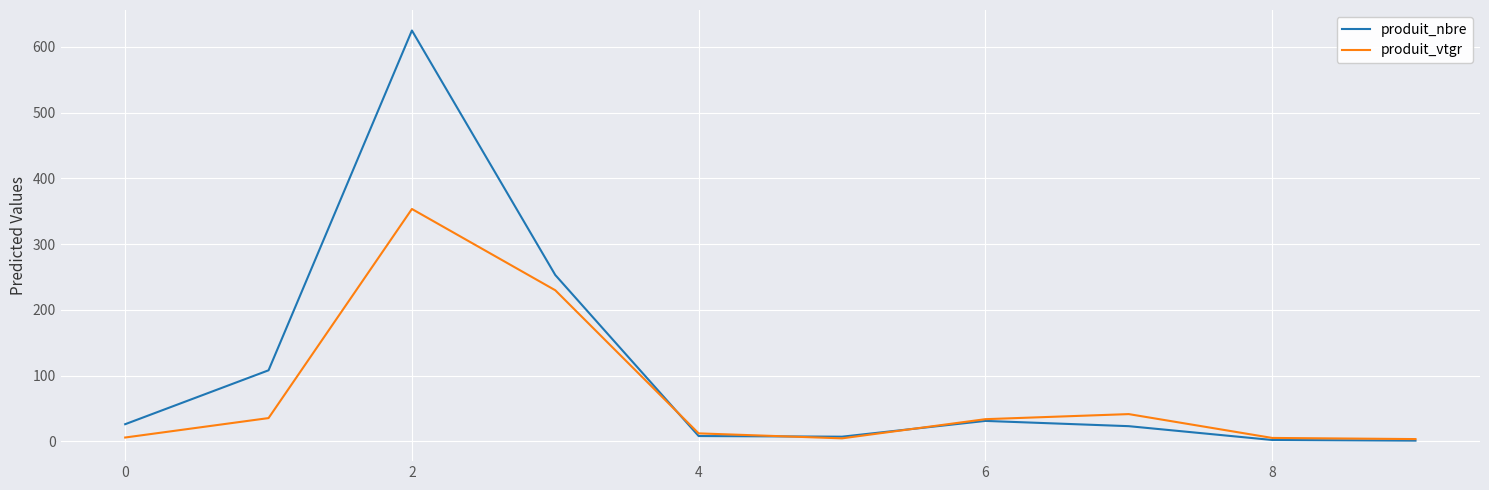

Which series has the largest total across all categories?

produit_nbre